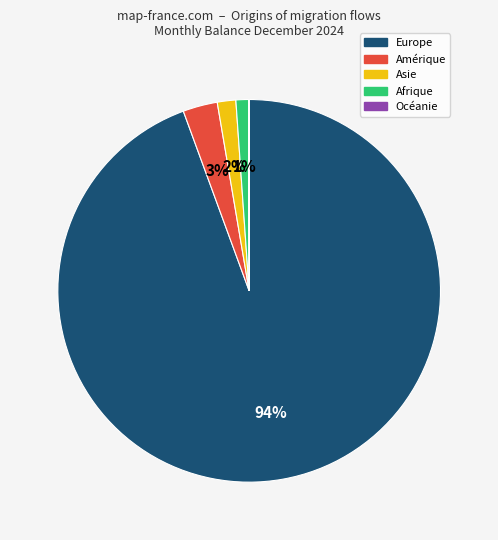

Which slice is the largest?

Europe